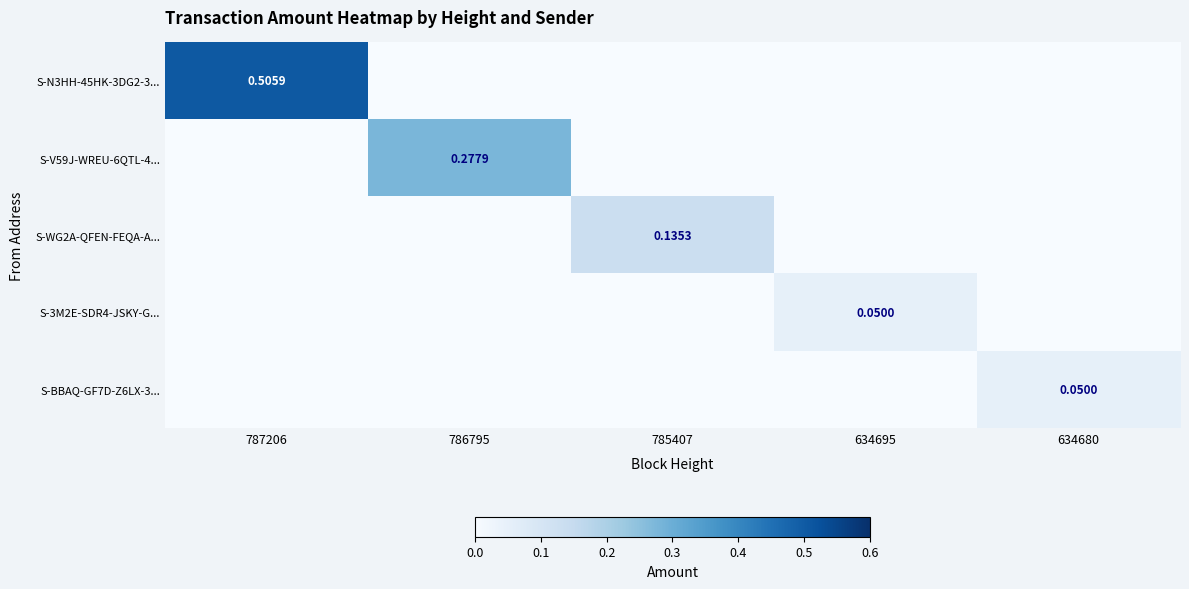

The S-3M2E-SDR4-JSKY-G... series shows -0.0 at 787206. True or false?

False